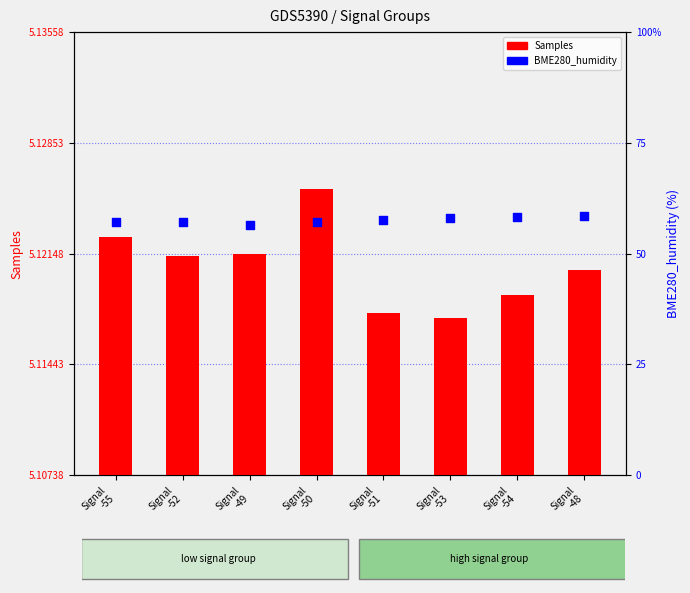

At how many categories does at least one series exceed 3650340?

8